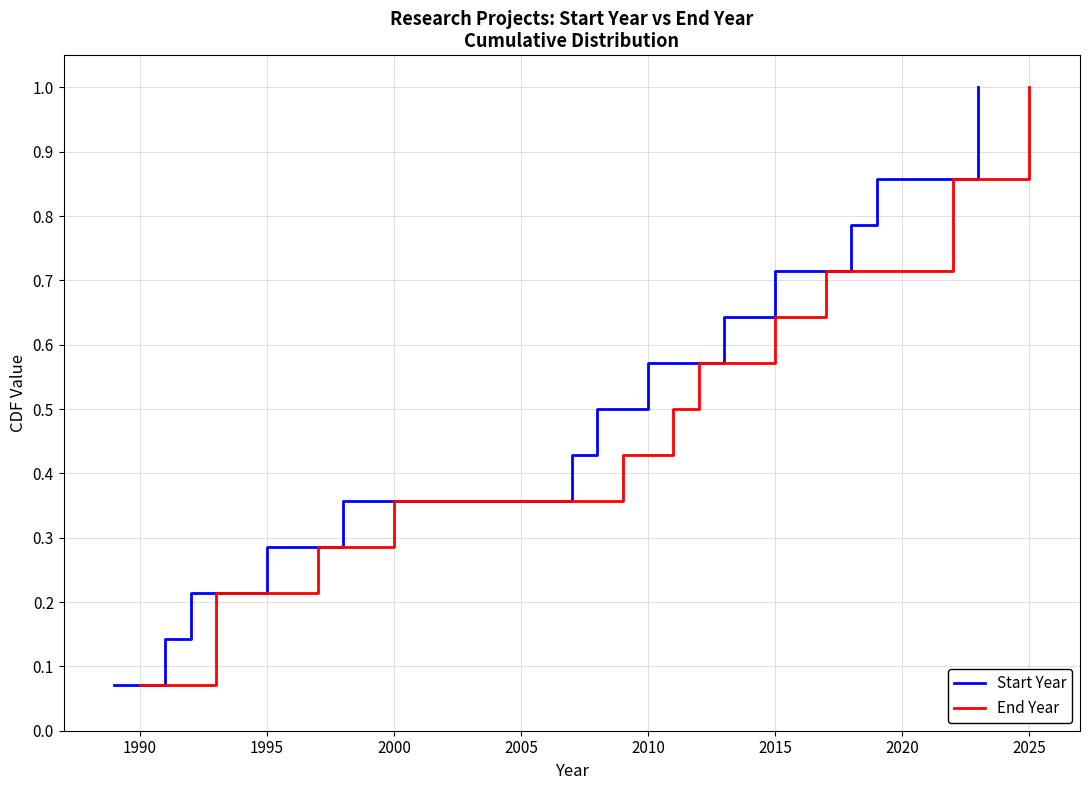

Does the chart have visible grid lines?

Yes